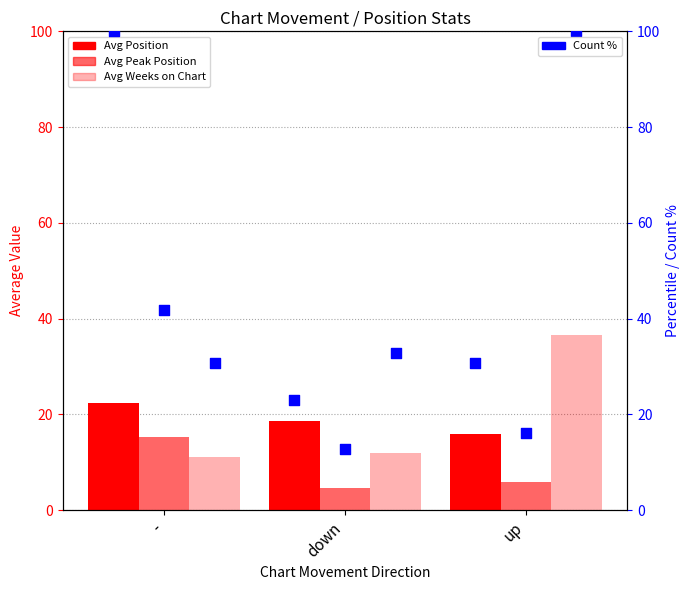

Is the value of Count % at - greater than the value of Avg Position at -?

Yes